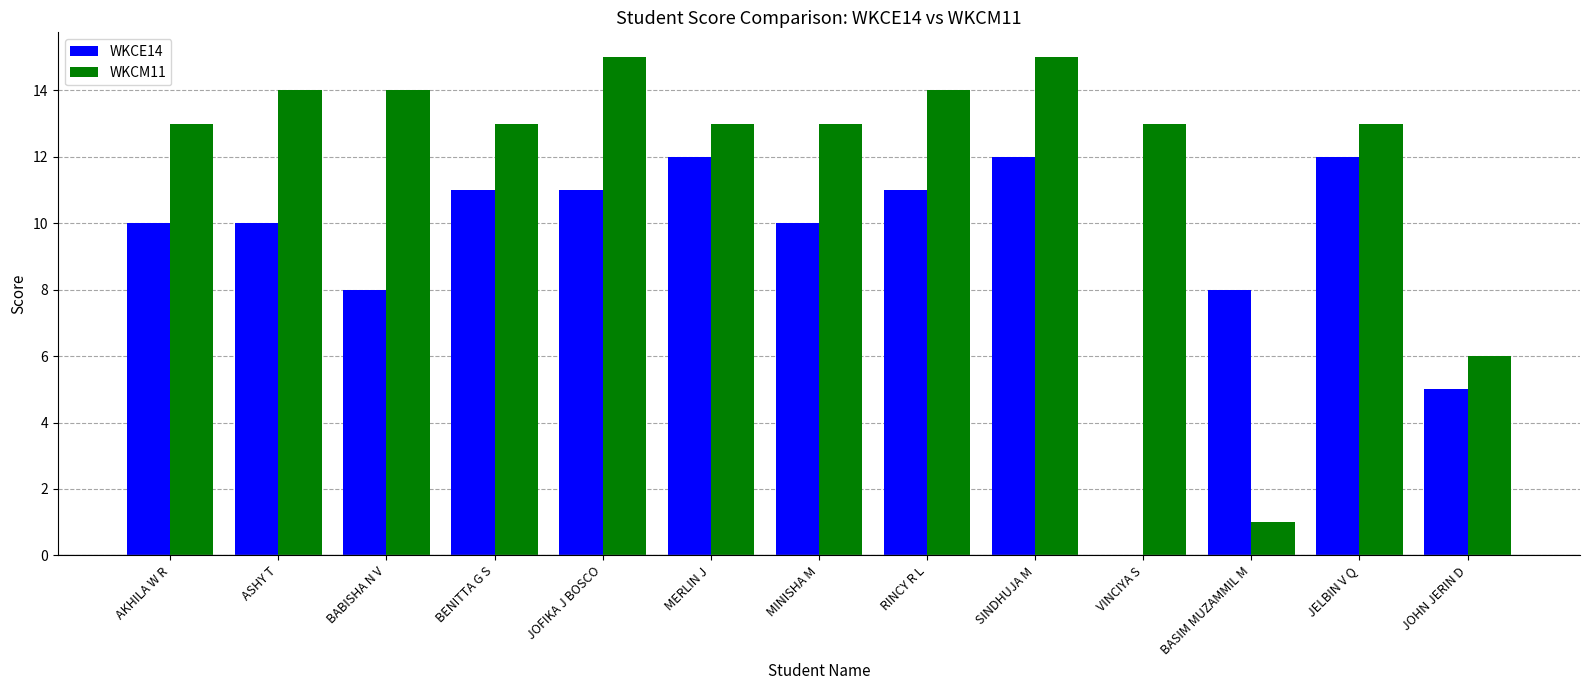

The value of WKCM11 at JOHN JERIN D is 9. True or false?

False